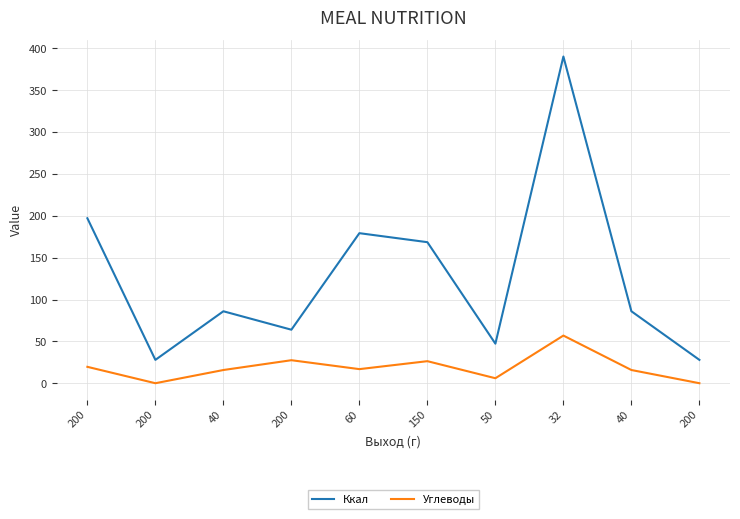

How many interior local valleys does the Углеводы series have?

3